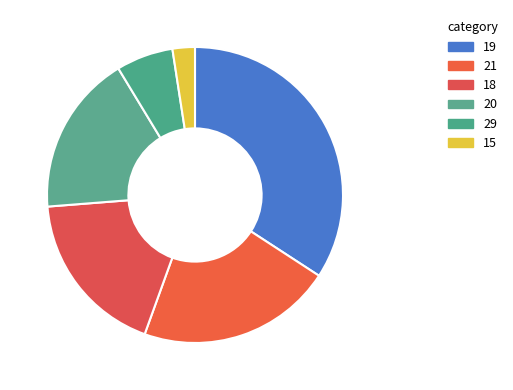

The 21 slice represents 12% of the pie. True or false?

False